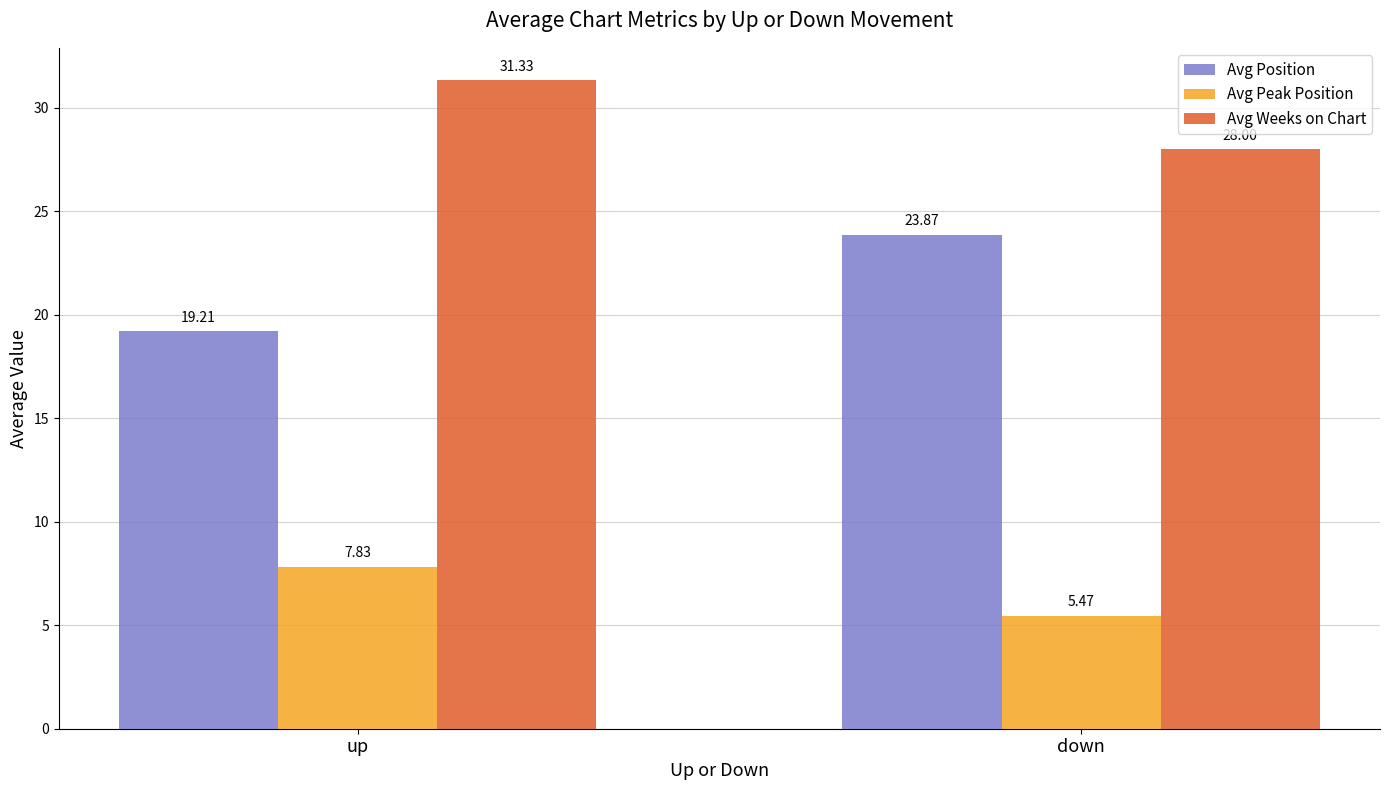

What is the difference between the maximum and minimum values in the Avg Position series?

4.7